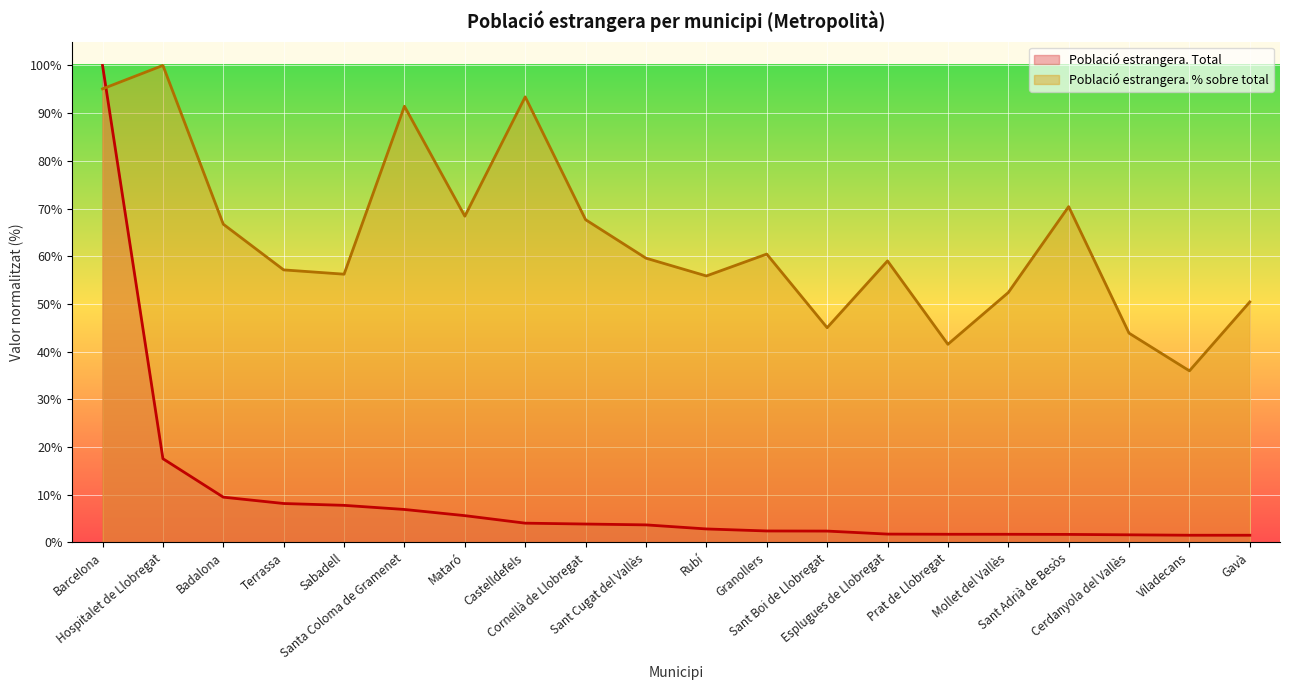

What position from the left is Cerdanyola del Vallès?

18